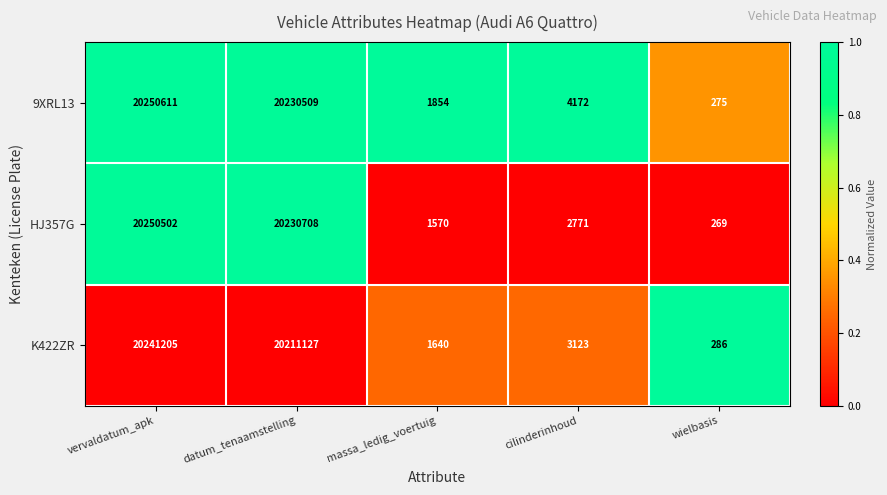

Reading left to right, extract all data points from this chart.

9XRL13: vervaldatum_apk=20250611	datum_tenaamstelling=20230509	massa_ledig_voertuig=1854	cilinderinhoud=4172	wielbasis=275
HJ357G: vervaldatum_apk=20250502	datum_tenaamstelling=20230708	massa_ledig_voertuig=1570	cilinderinhoud=2771	wielbasis=269
K422ZR: vervaldatum_apk=20241205	datum_tenaamstelling=20211127	massa_ledig_voertuig=1640	cilinderinhoud=3123	wielbasis=286